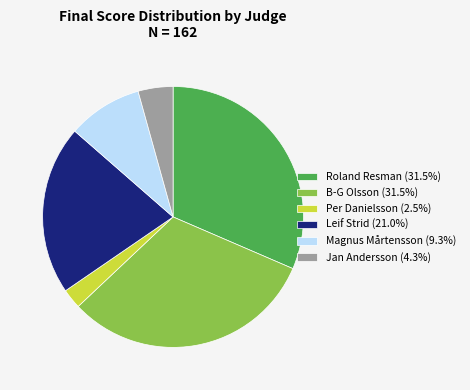

How many slices are in this pie chart?

6